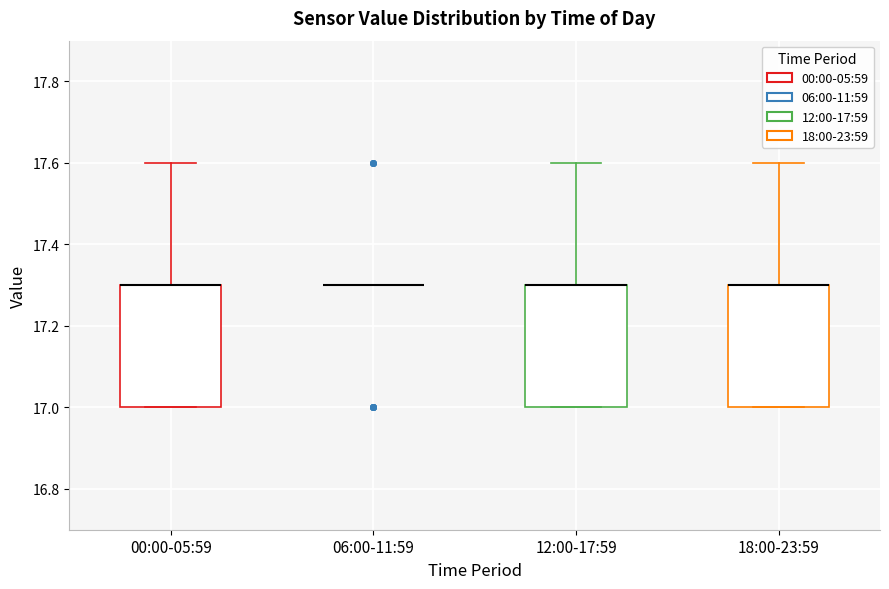

Where does the upper whisker of the box for 12:00-17:59 end on the y-axis? The values are not printed on the chart, so give them approximately, as read against the axis.

17.6